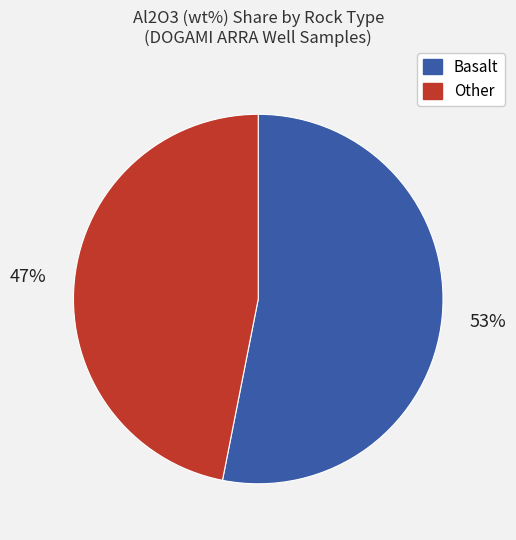

Is there a majority slice in this chart?

Yes